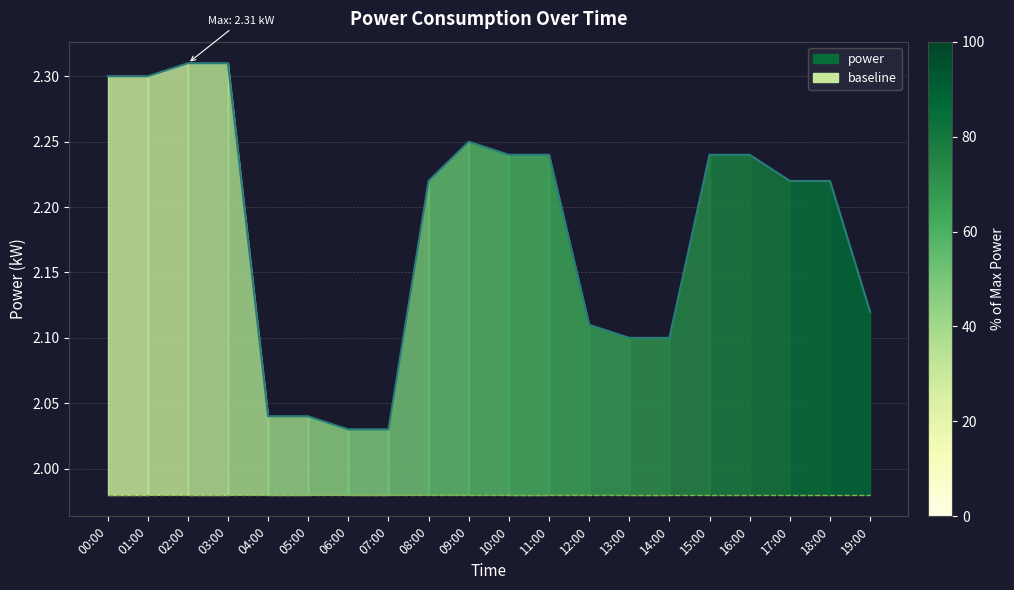

Count the power line values in the range 2 to 3.

20